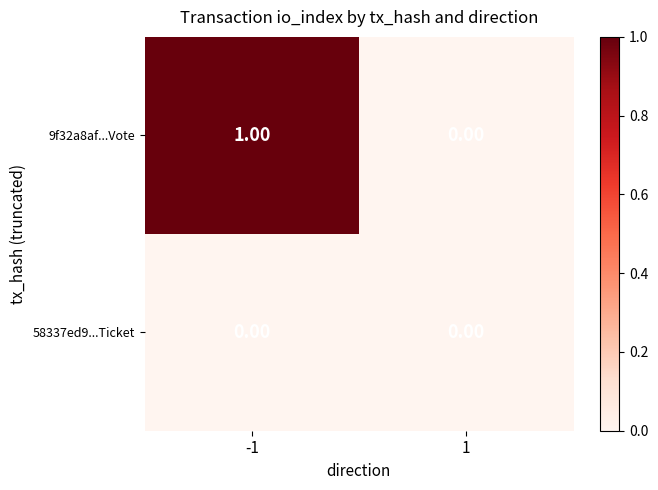

Between -1 and 1, which series saw the biggest shift?

9f32a8af...Vote